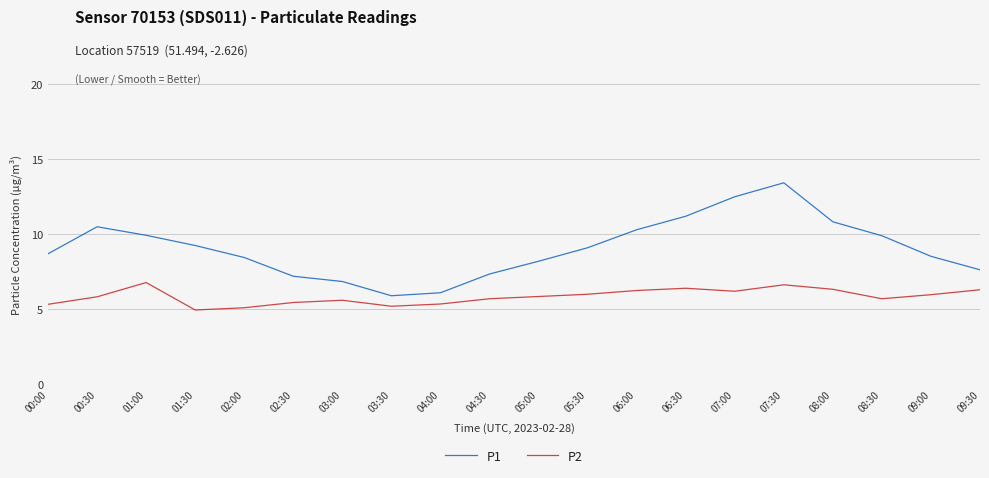

How many values in the P2 series are below 5?

1